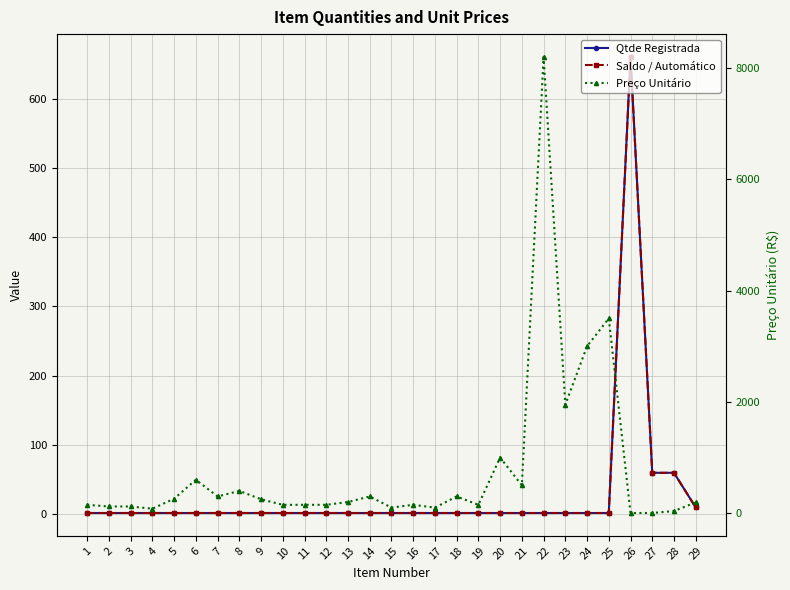

Which series ends up on top after the final intersection of Saldo / Automático and Preço Unitário?

Preço Unitário